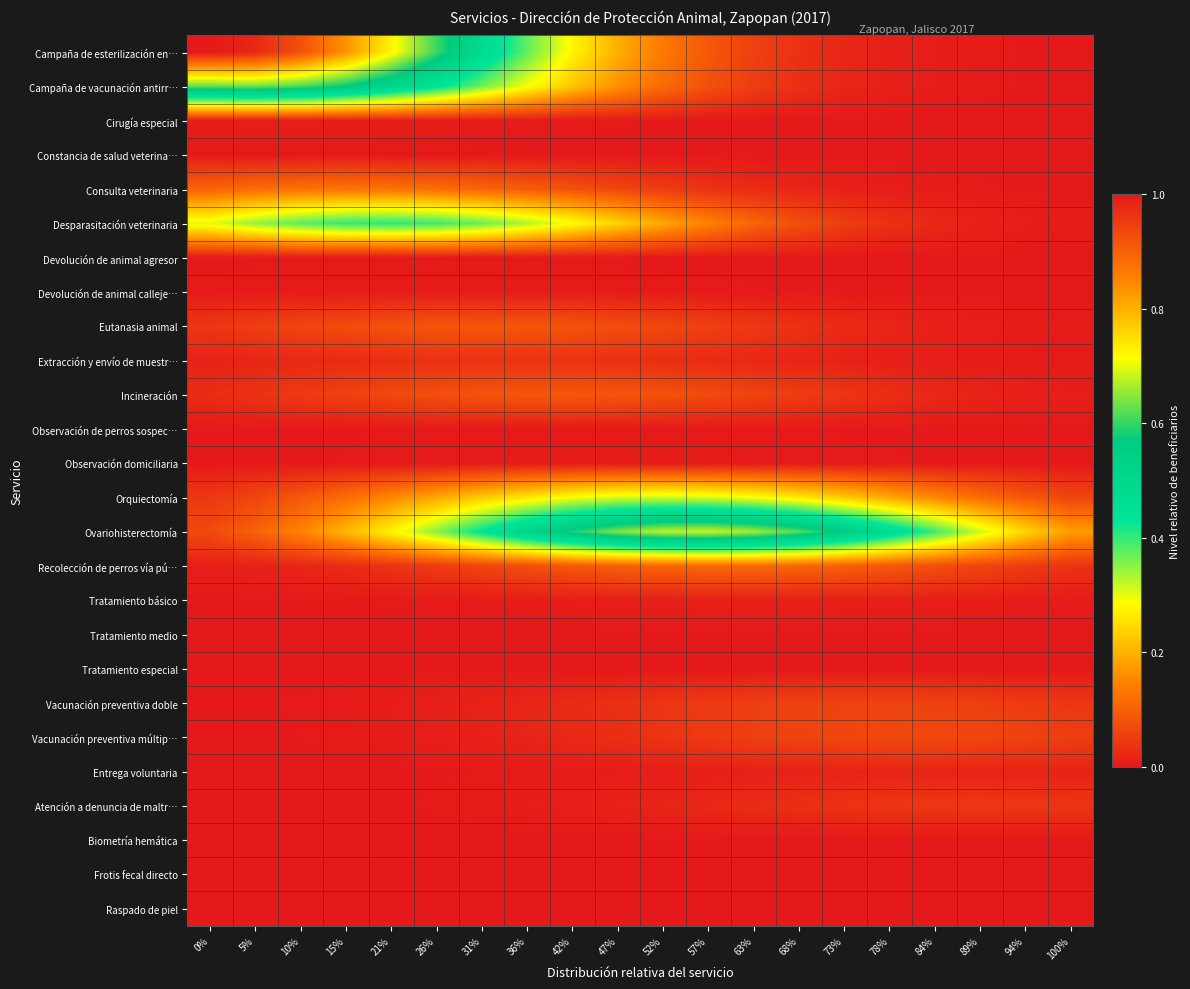

Which series has the largest range (max minus min)?

Campaña de esterilización en…